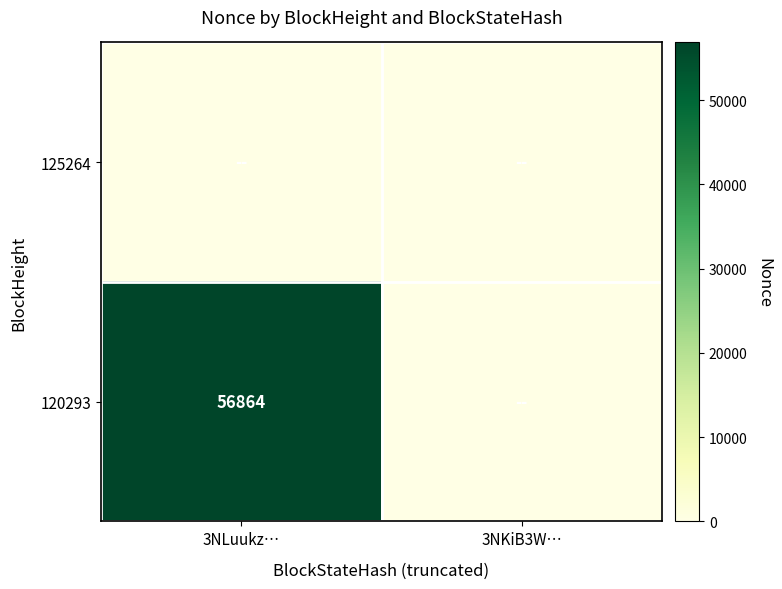

Is it true that 120293 equals 56864 at 3NLuukz…?

True